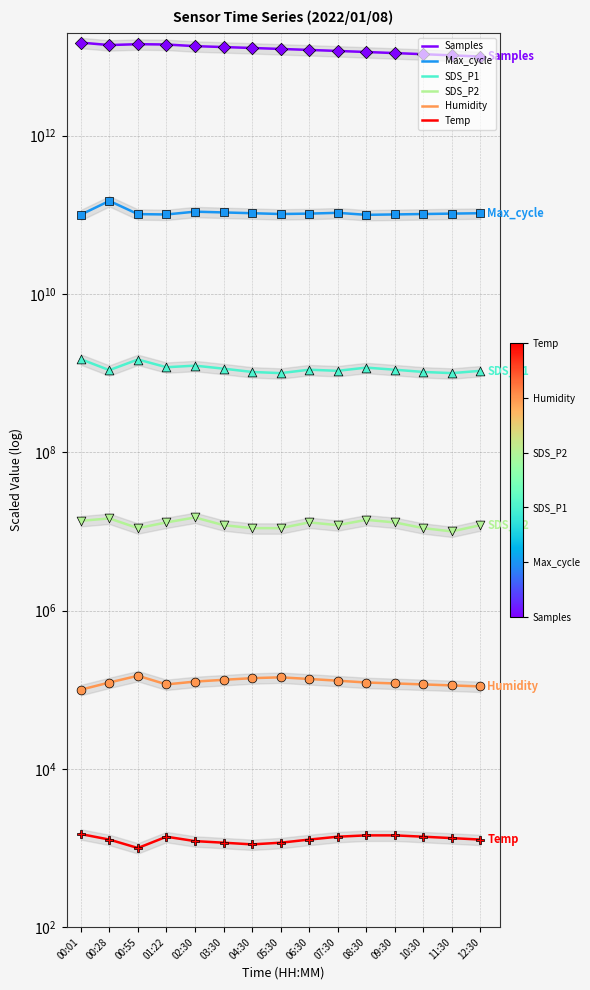

Which series contains the highest Y value?

Samples